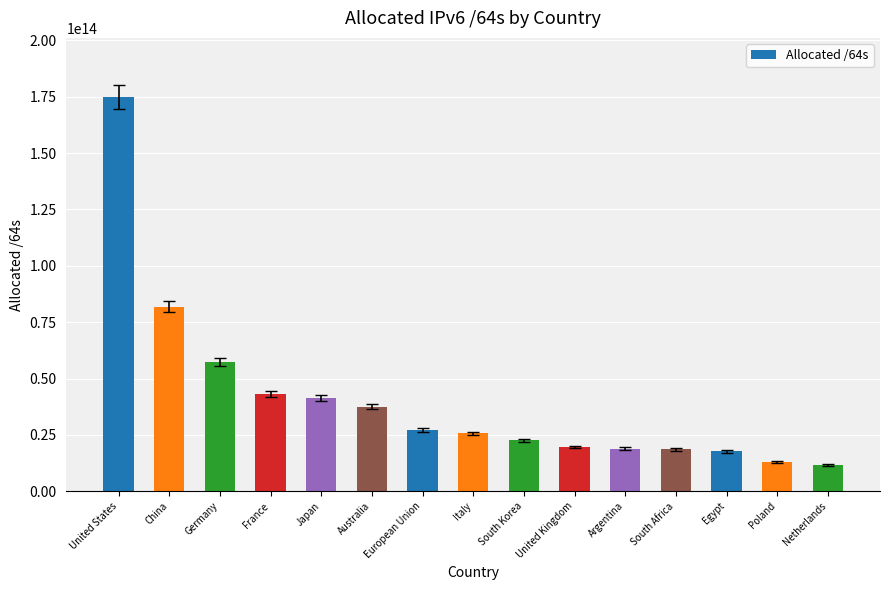

Where is the data nearest to the value 93273712984064?

China